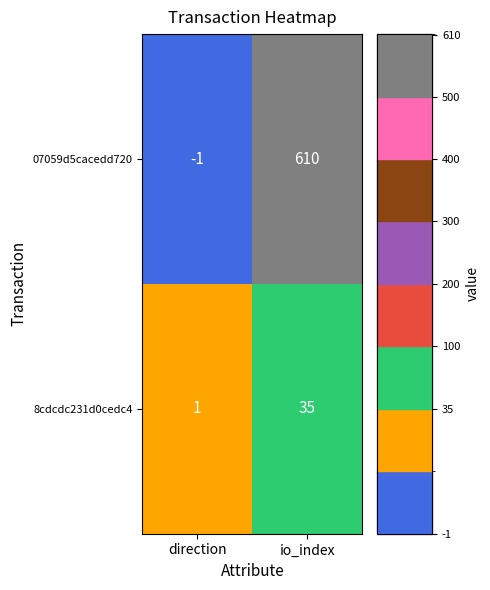

At which category does the chart reach its minimum across all series?

direction